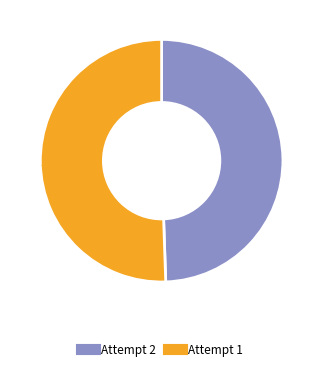

To the nearest percent, what is the difference between the largest and smallest slice percentages?

1%